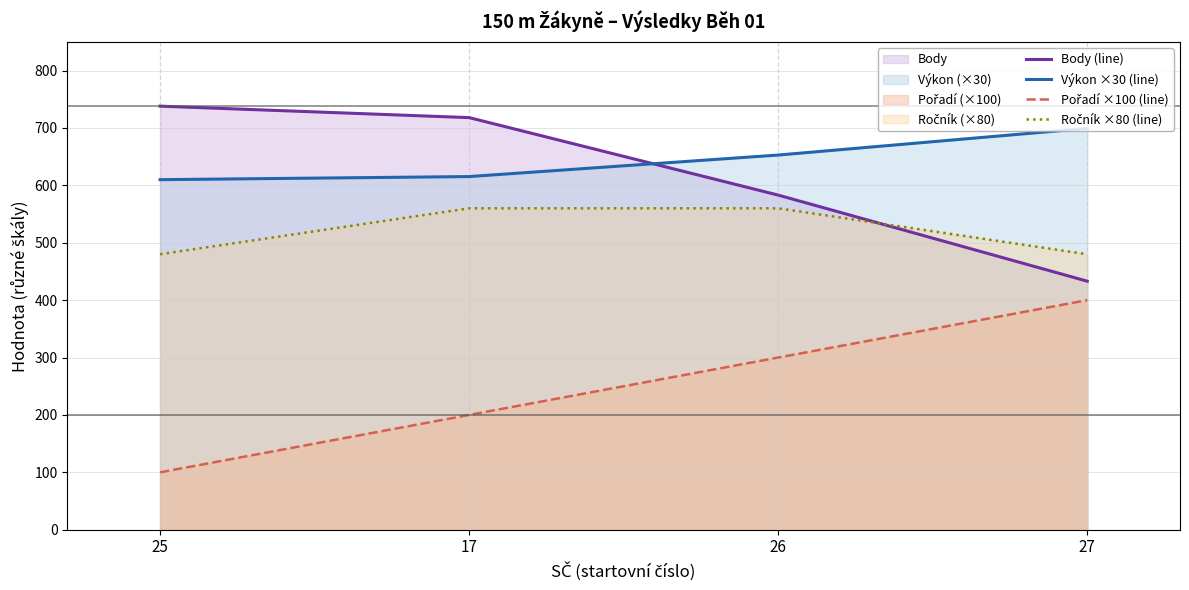

The Body (line) series shows 516.2 at 25. True or false?

False